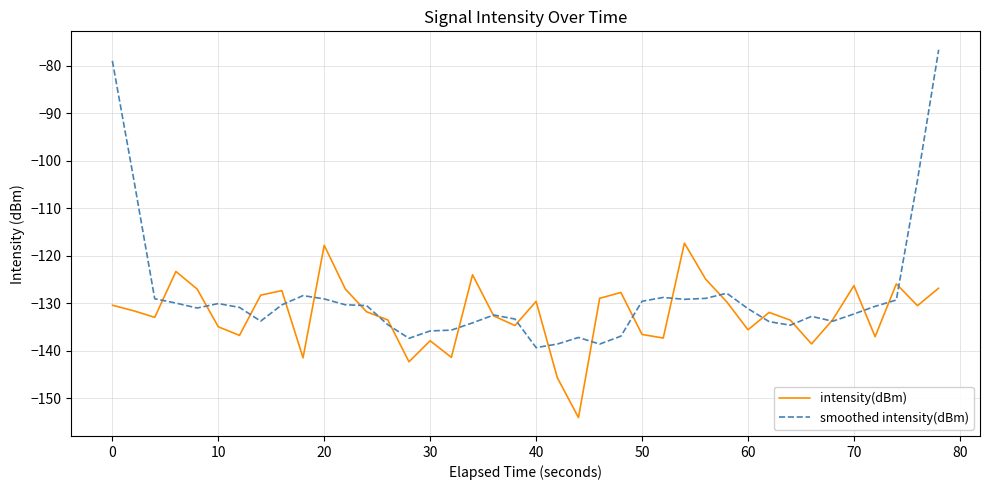

What are all the series names shown in the legend?

intensity(dBm), smoothed intensity(dBm)